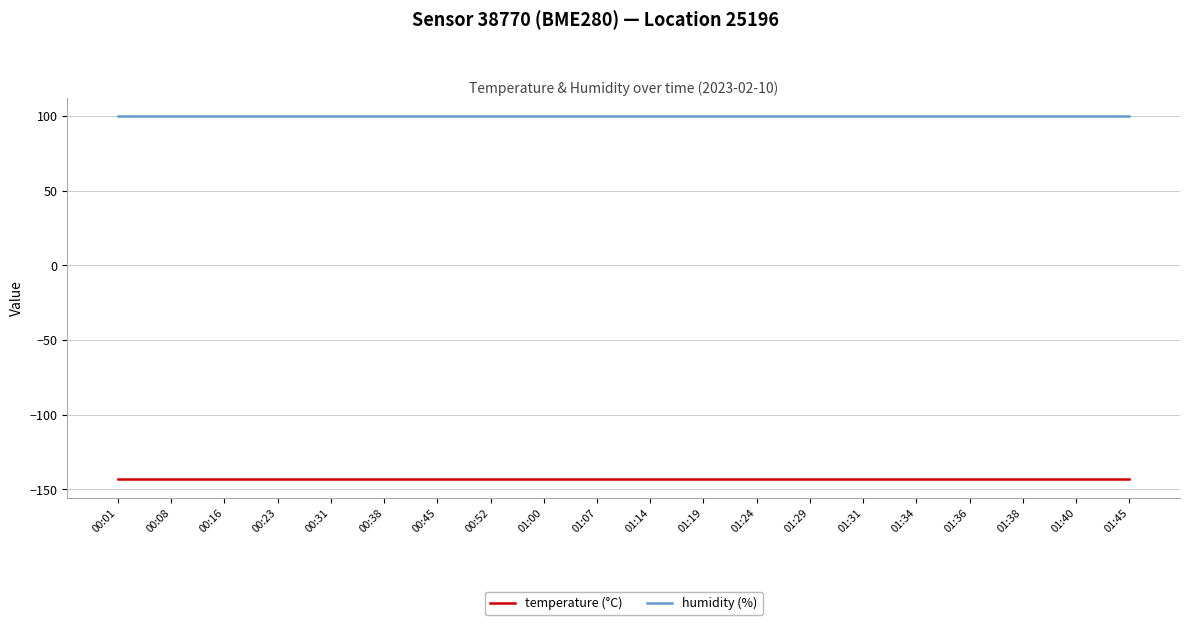

Is the value of temperature (°C) at 00:52 greater than the value of humidity (%) at 01:19?

No